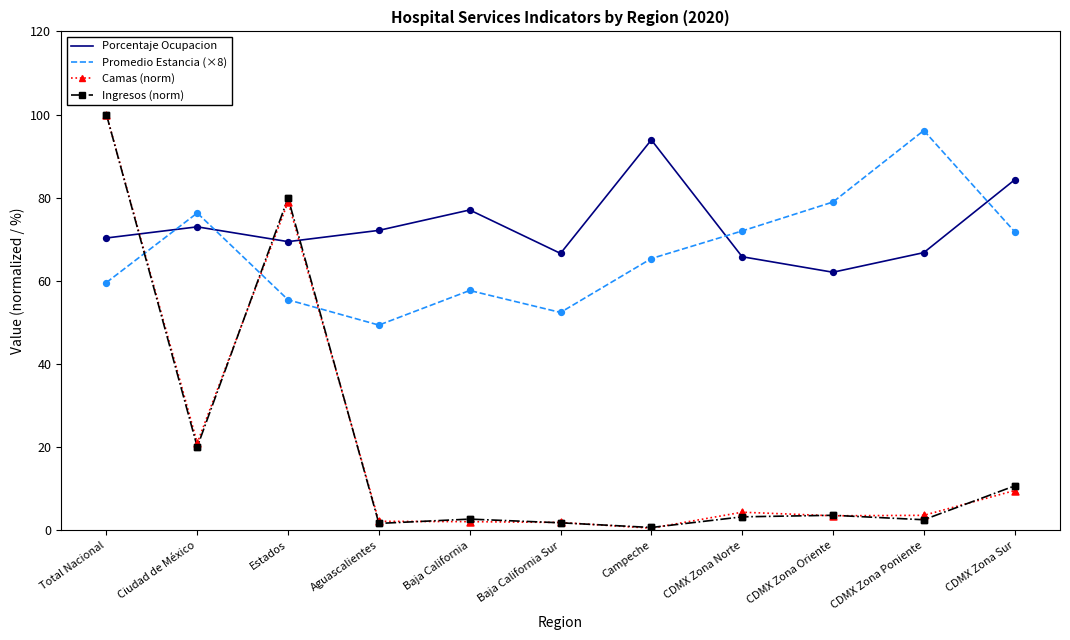

At how many categories does at least one series exceed 38?

11